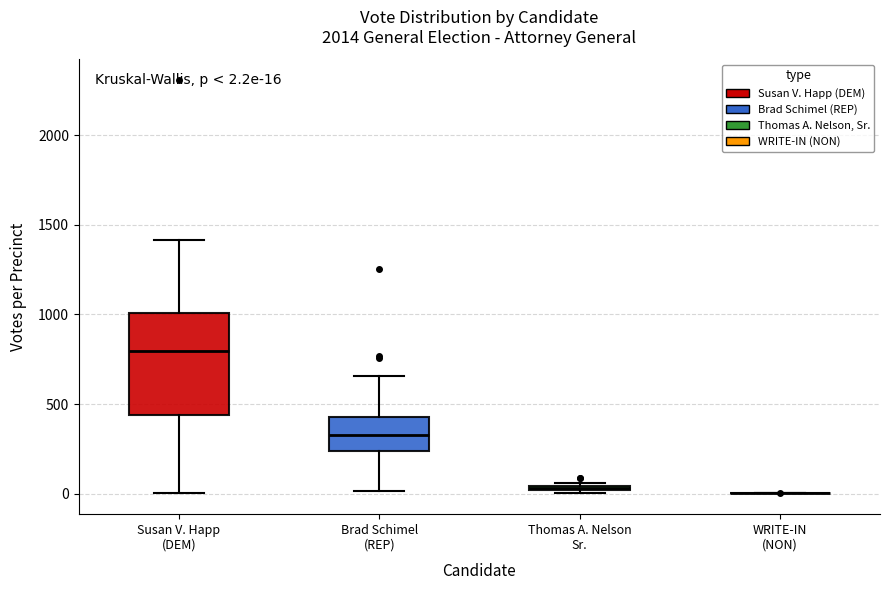

Comparing the boxes themselves (not the whiskers), which one is the tallest?

Susan V. Happ (DEM)